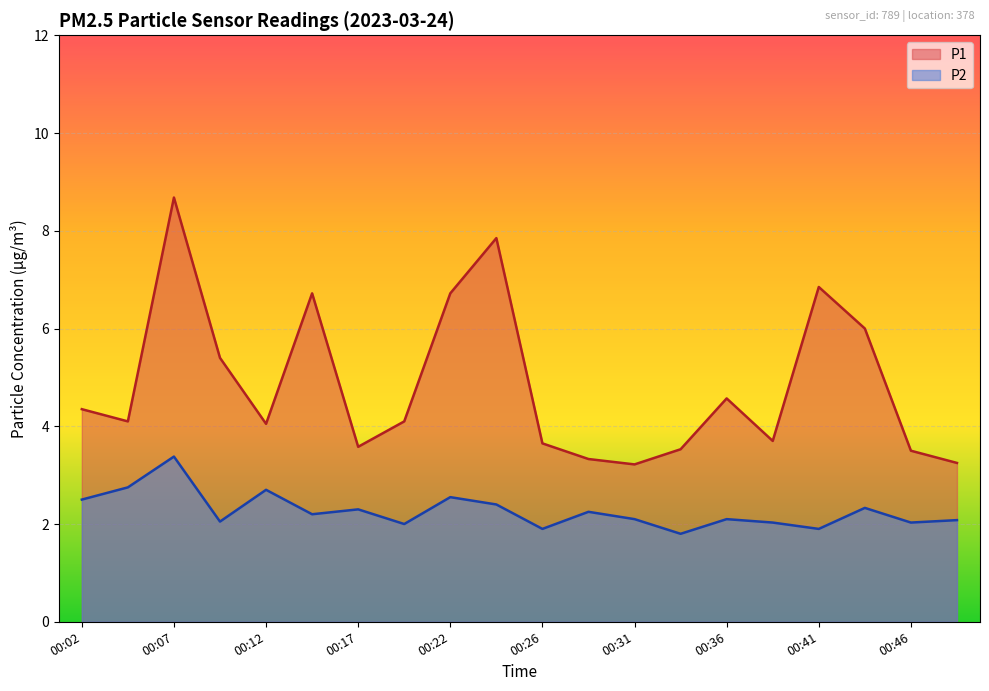

Reading left to right, extract all data points from this chart.

P1: 00:02=4.3	00:04=4.1	00:07=8.7	00:09=5.4	00:12=4.0	00:14=6.7	00:17=3.6	00:19=4.1	00:22=6.7	00:24=7.8	00:26=3.6	00:29=3.3	00:31=3.2	00:34=3.5	00:36=4.6	00:39=3.7	00:41=6.8	00:44=6.0	00:46=3.5	00:49=3.2
P2: 00:02=2.5	00:04=2.8	00:07=3.4	00:09=2.0	00:12=2.7	00:14=2.2	00:17=2.3	00:19=2.0	00:22=2.5	00:24=2.4	00:26=1.9	00:29=2.2	00:31=2.1	00:34=1.8	00:36=2.1	00:39=2.0	00:41=1.9	00:44=2.3	00:46=2.0	00:49=2.1